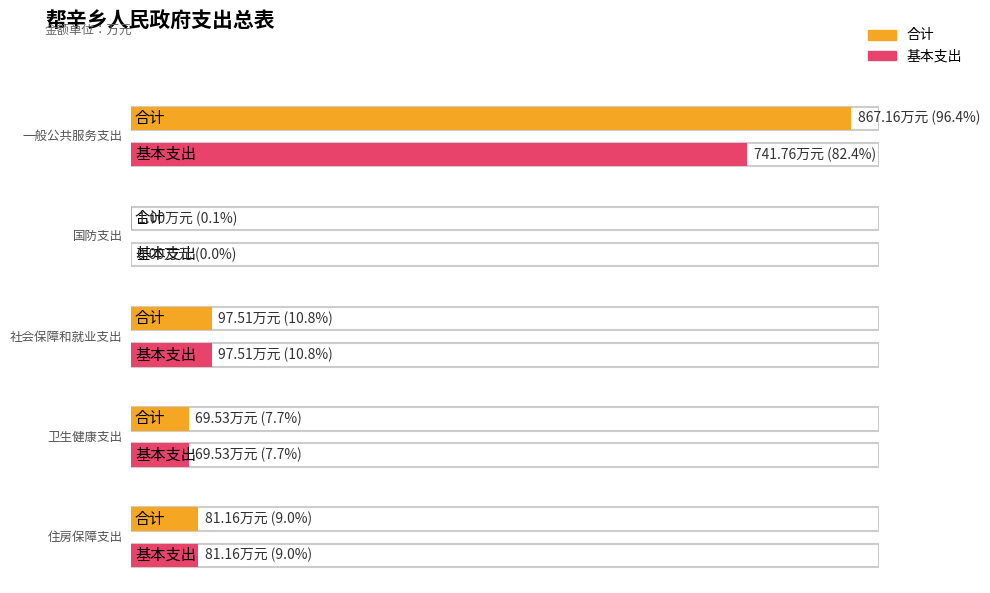

Is it true that 合计 equals 42.2 at 社会保障和就业支出?

False